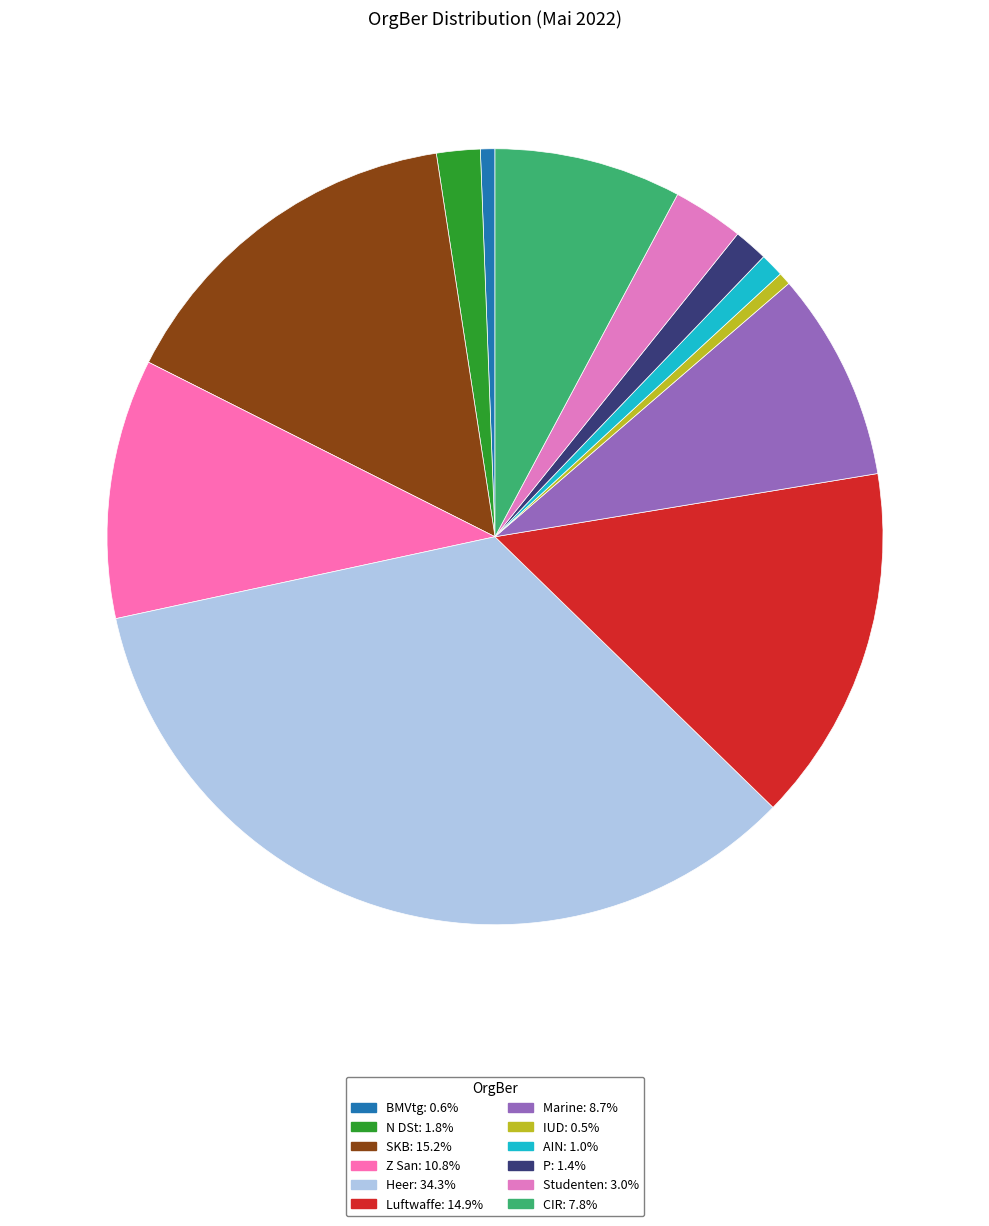

True or false: P accounts for 1% of the total.

True